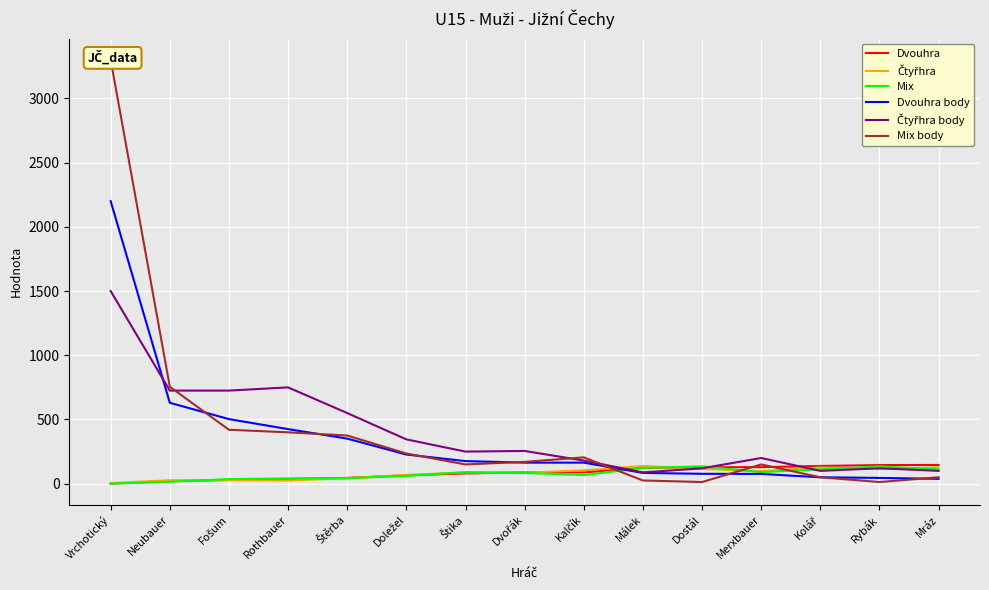

Is the value of Čtyřhra body at Merxbauer greater than the value of Dvouhra body at Dvořák?

Yes